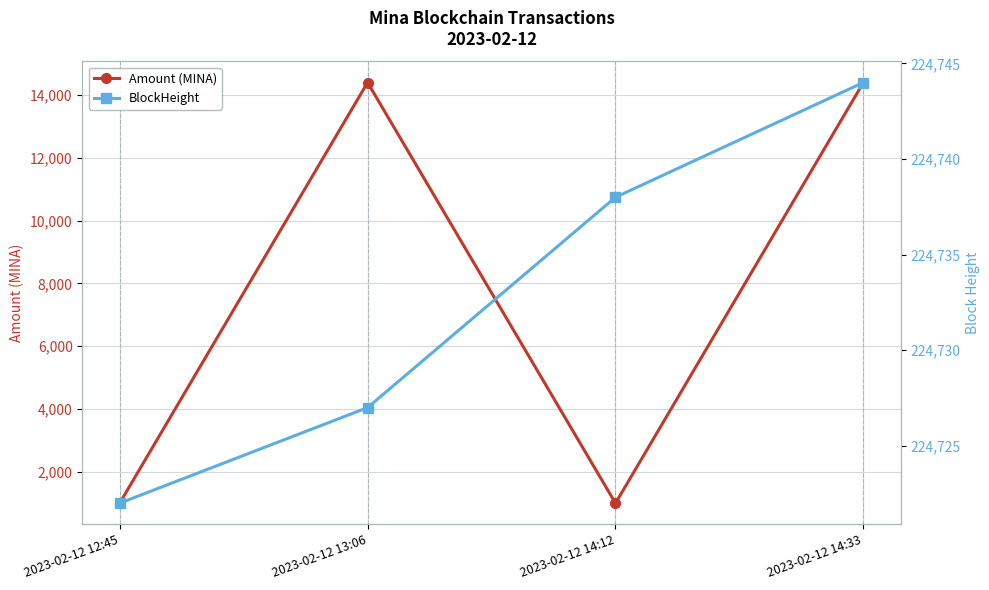

Rank the series by their maximum value, from lowest to highest.

Amount (MINA), BlockHeight